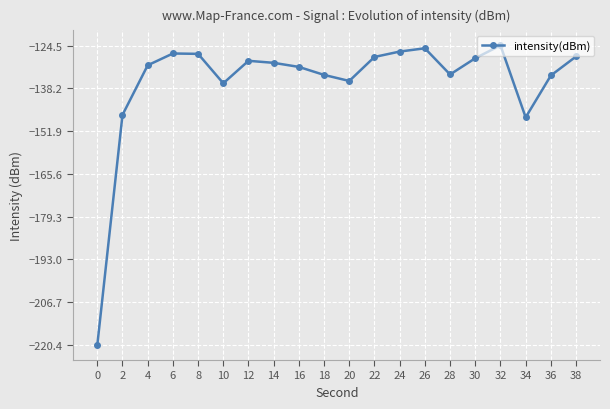

What is the average value?

-136.3